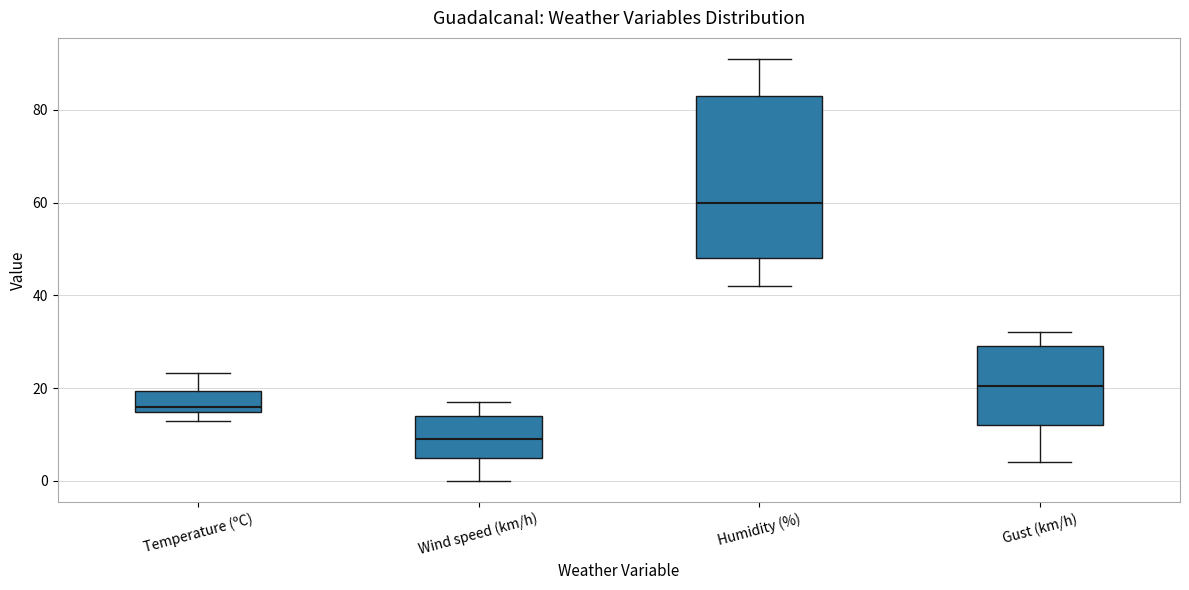

Which box's median line is the highest?

Humidity (%)